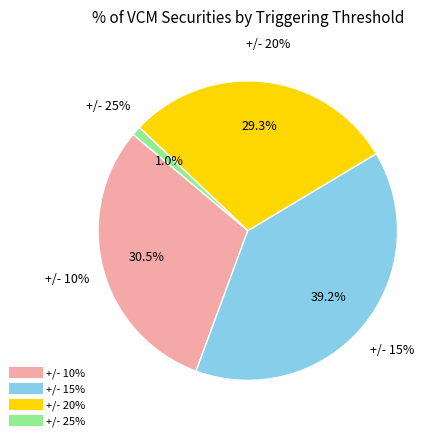

Count the number of slices in the pie.

4